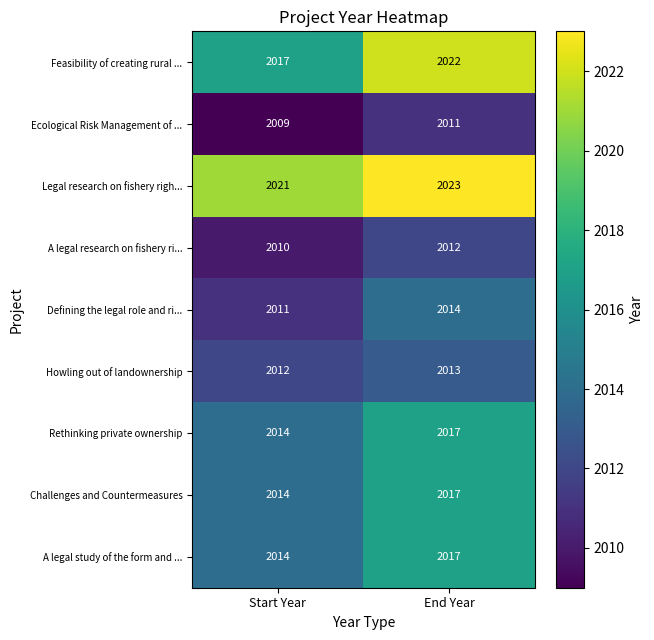

Which series has the widest spread of values?

Feasibility of creating rural ...